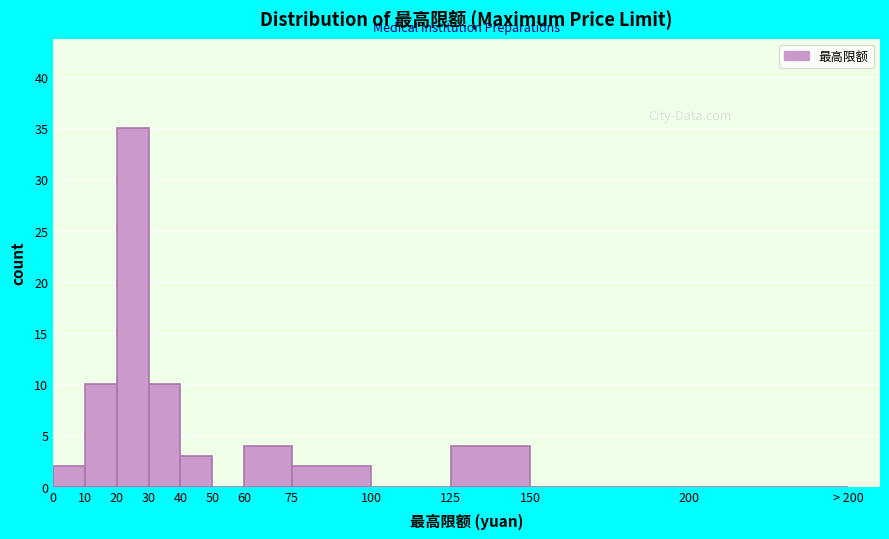

Reading right to left, list all the values displayed in this chart.

200=0	150=0	125=4	100=0	75=2	60=4	50=0	40=3	30=10	20=35	10=10	0=2